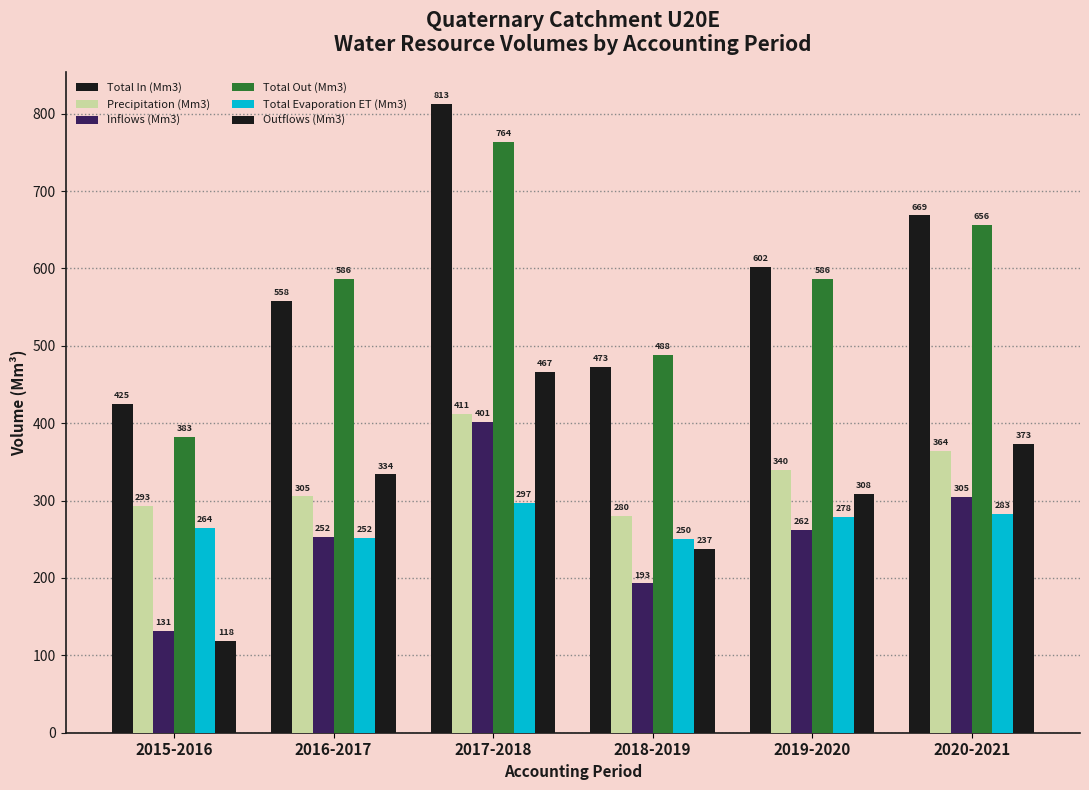

Count the number of data series in this chart.

6